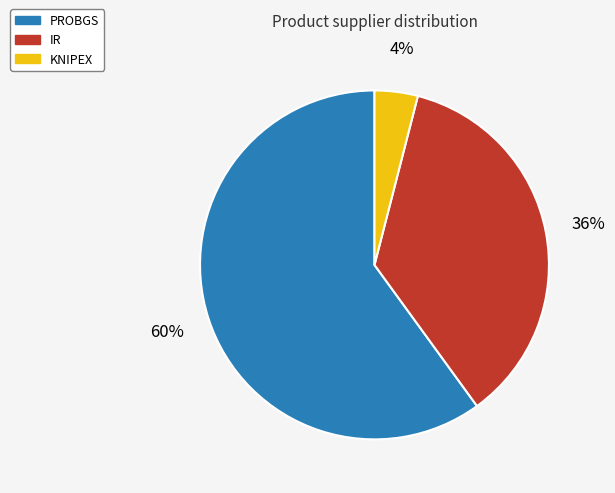

How many segments does this pie chart have?

3